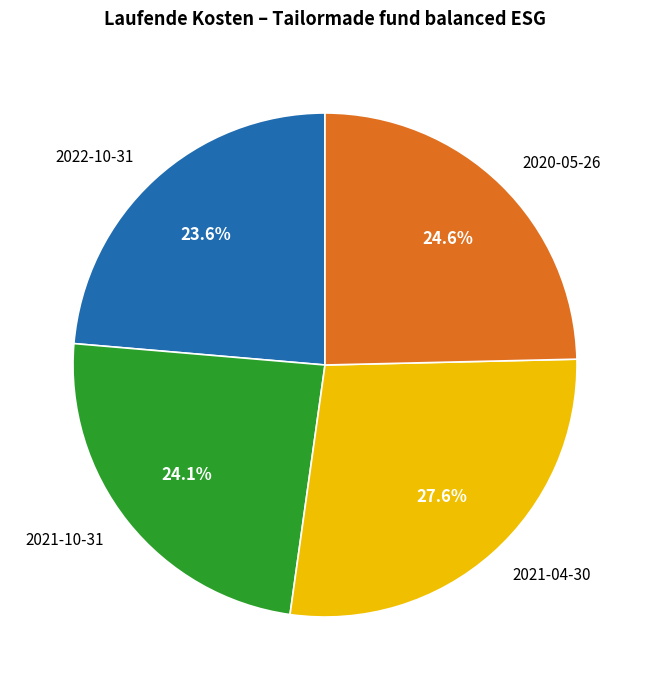

The 2021-10-31 slice represents 9% of the pie. True or false?

False